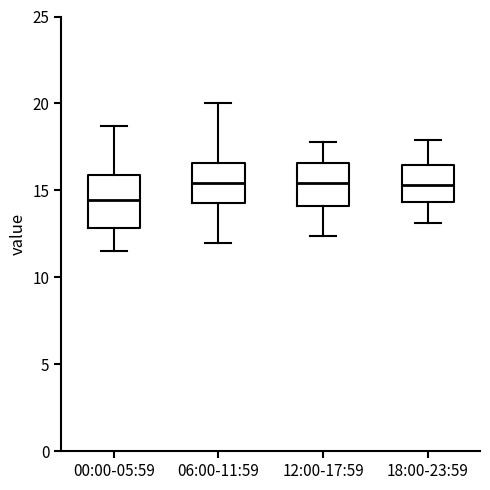

Which box's median line is the lowest?

00:00-05:59